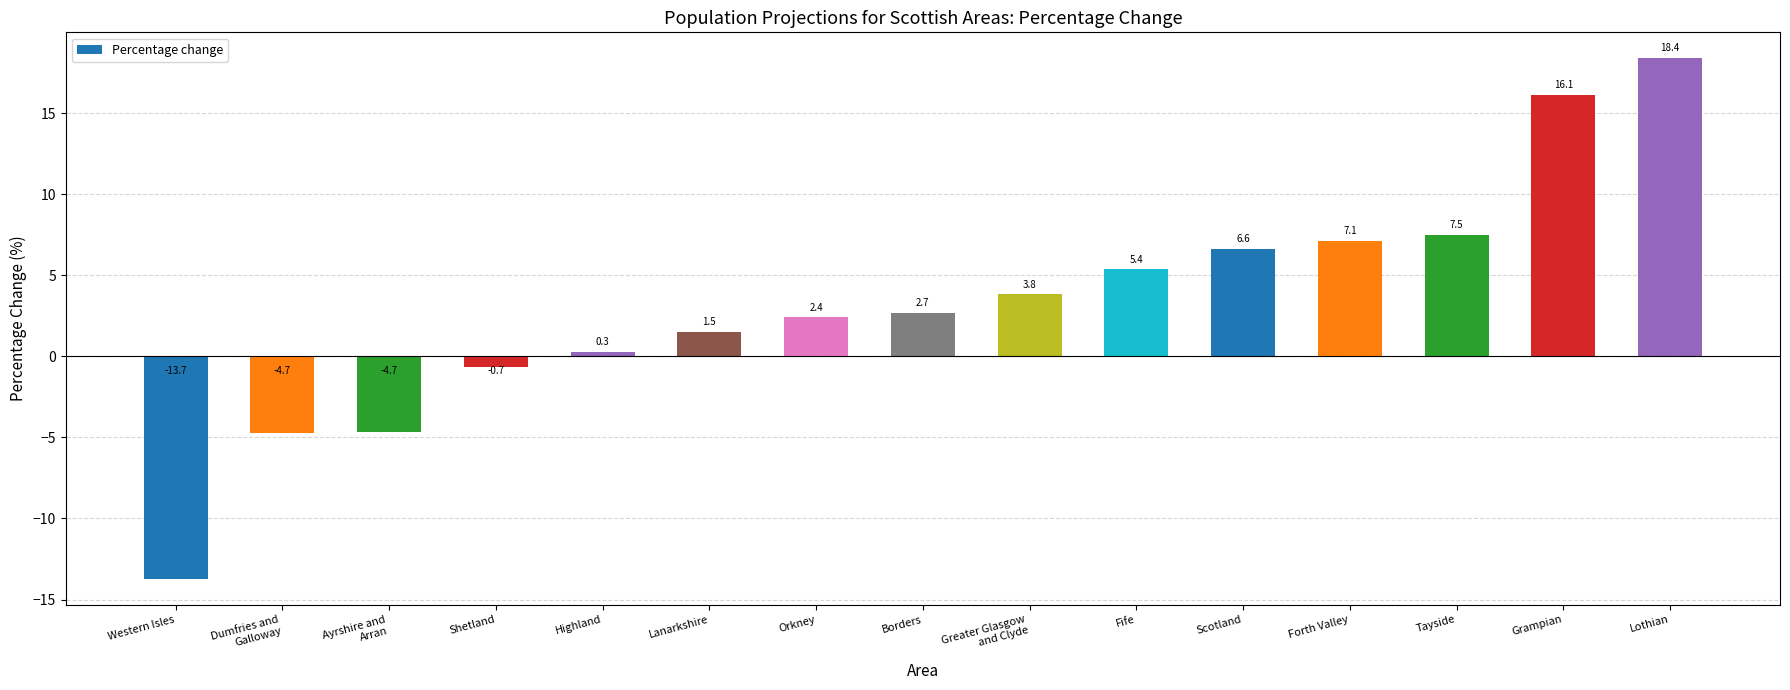

At which label does the data first exceed 2?

Orkney